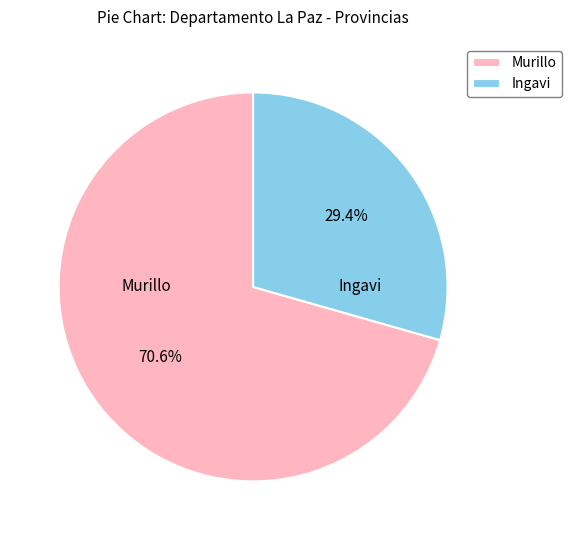

Count the number of slices in the pie.

2